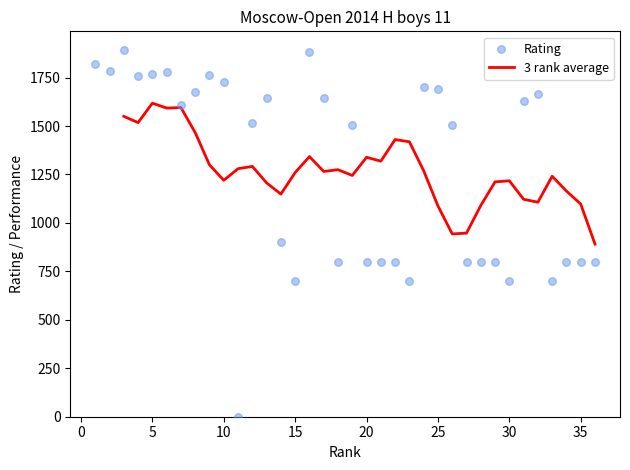

What is the change in value from 2 to 25?

-91